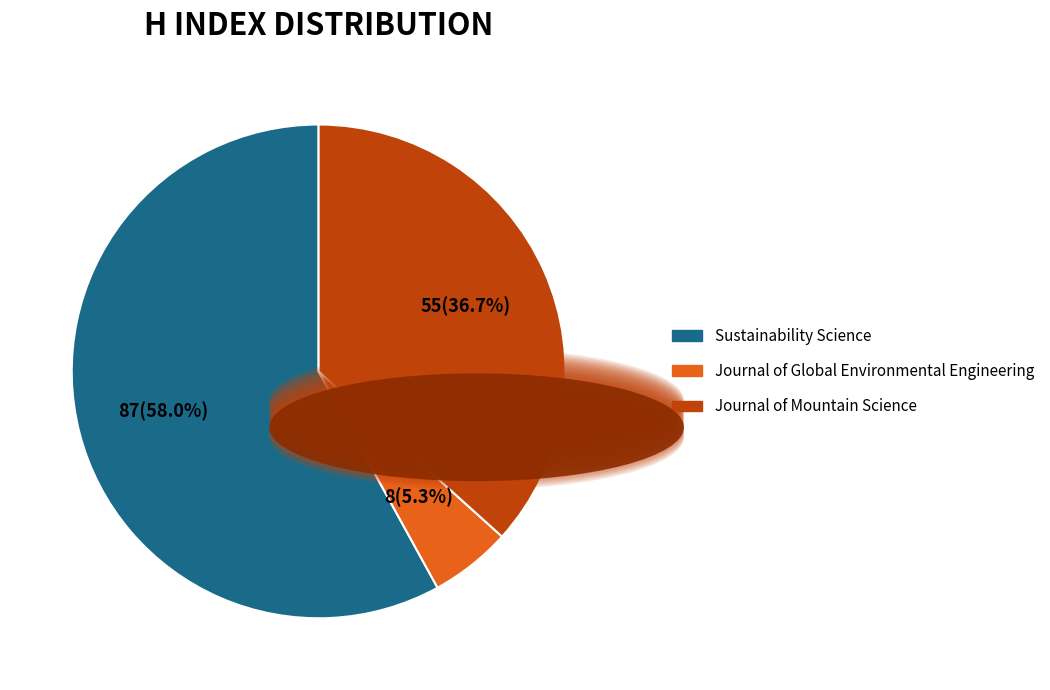

Is Sustainability Science the majority of the pie?

Yes